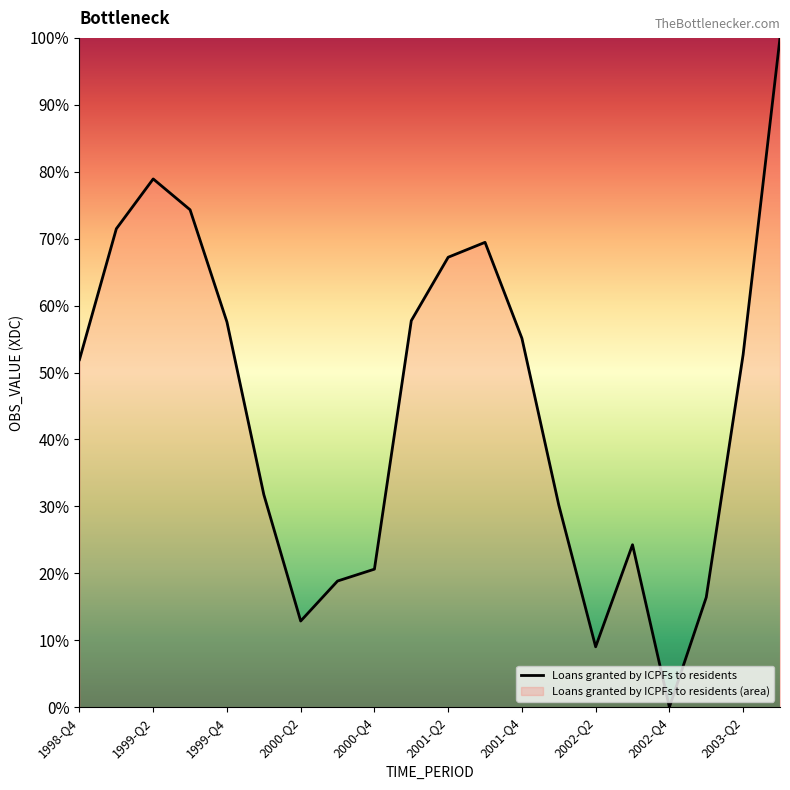

What is the label of the 1st point from the right?

2003-Q3